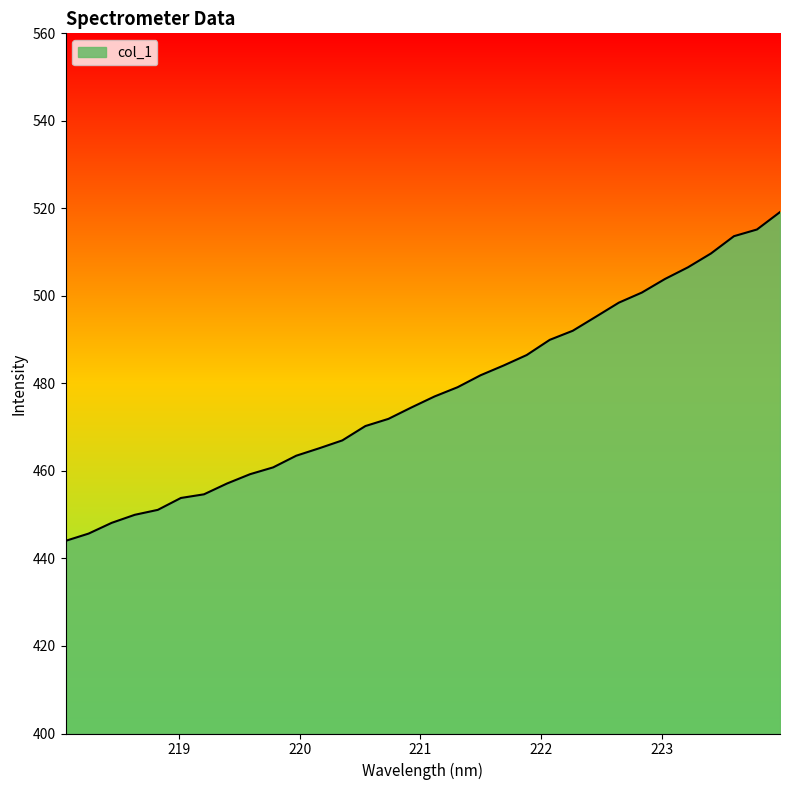

What is the maximum value shown in the chart?

519.2